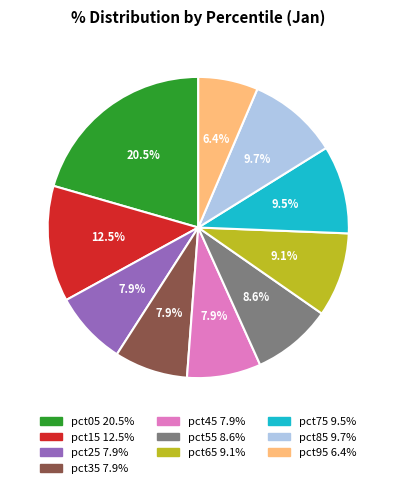

Which category has the biggest portion of the pie?

pct05